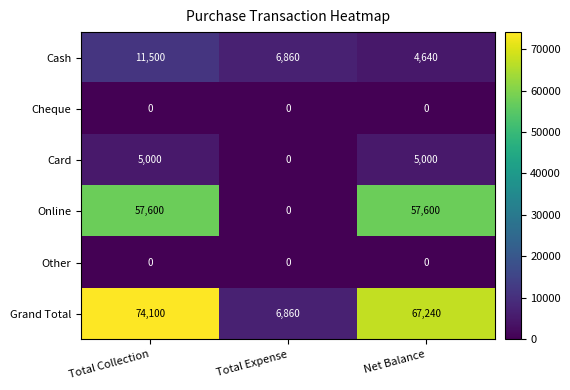

The value of Cash at Total Collection is 11500. True or false?

True